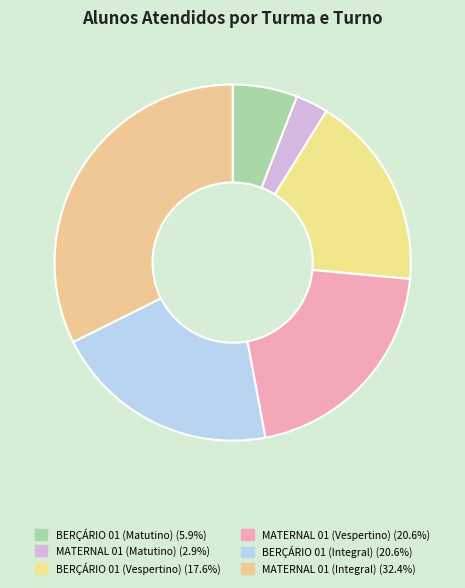

To the nearest percent, what is the combined percentage of MATERNAL 01 (Vespertino) and MATERNAL 01 (Matutino)?

24%